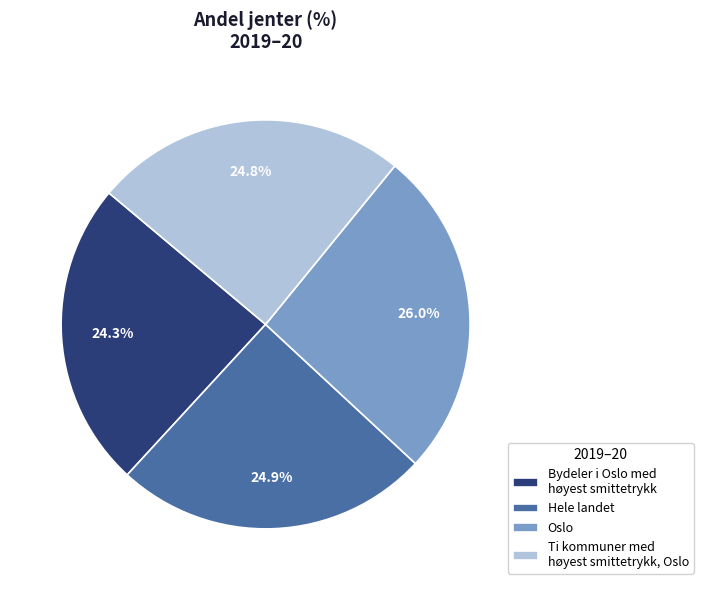

What is the ratio of the value at Ti kommuner med høyest smittetrykk, Oslo to the value at Hele landet?

1.0